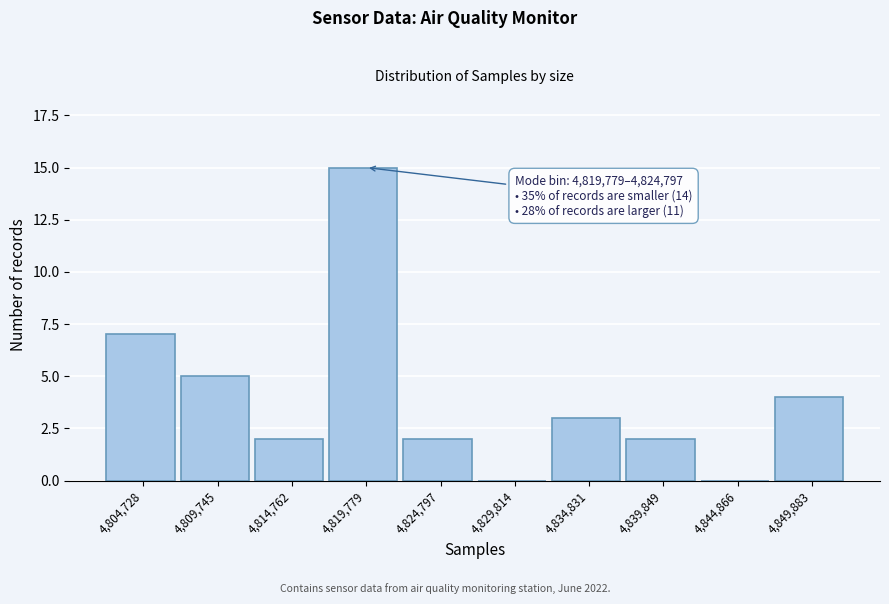

Reading right to left, what are all the values shown in this chart?

4,849,883=4	4,844,866=0	4,839,849=2	4,834,831=3	4,829,814=0	4,824,797=2	4,819,779=15	4,814,762=2	4,809,745=5	4,804,728=7